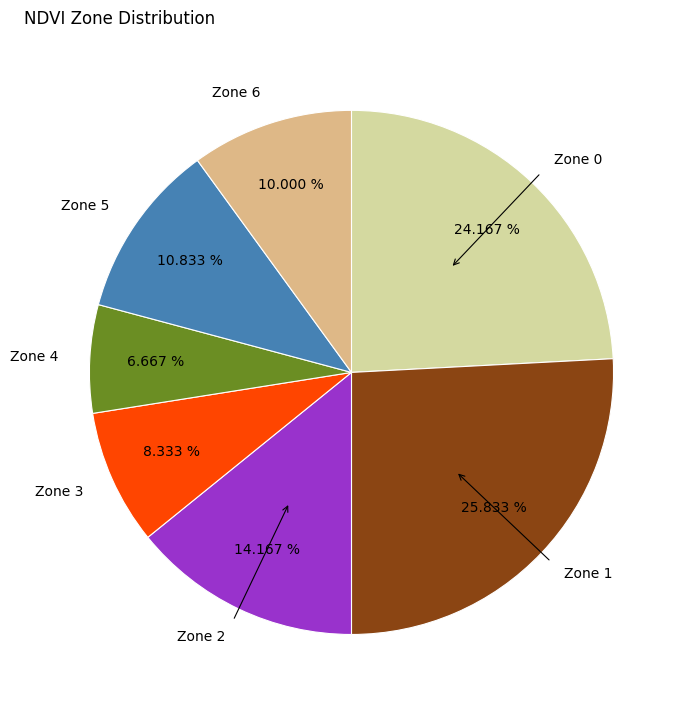

True or false: Zone 0 accounts for 11% of the total.

False